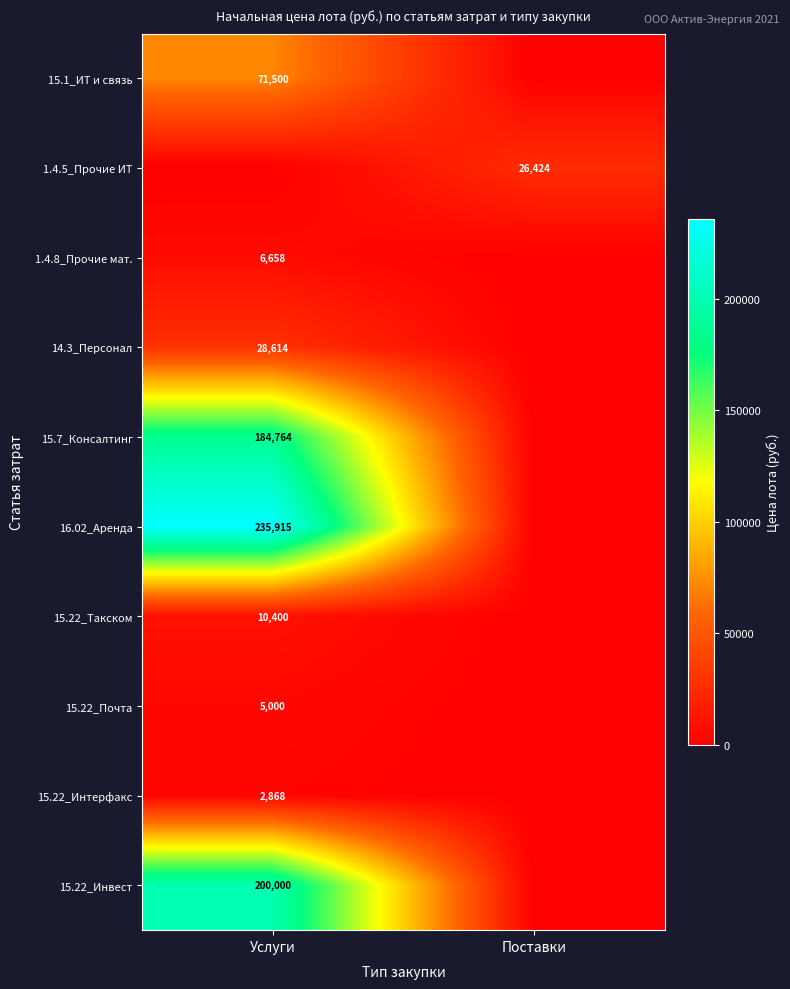

Is it true that 1.4.8_Прочие мат. equals 6658 at Услуги?

True